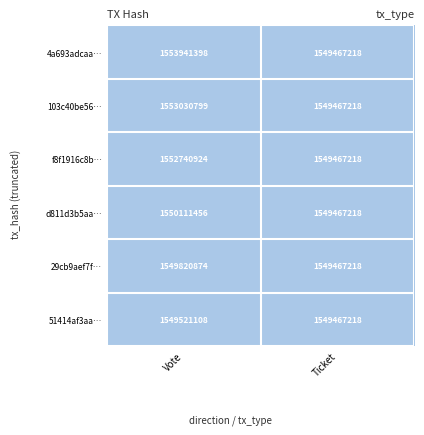

Which series has the widest spread of values?

4a693adcaa…